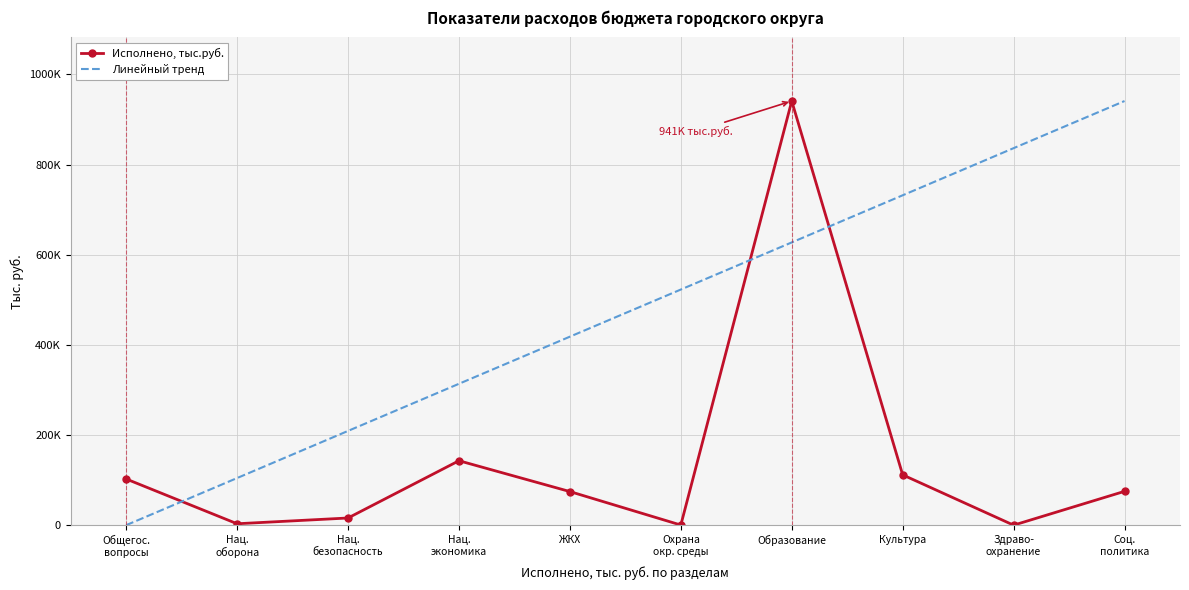

What is the label of the 5th point from the right?

Охрана
окр. среды